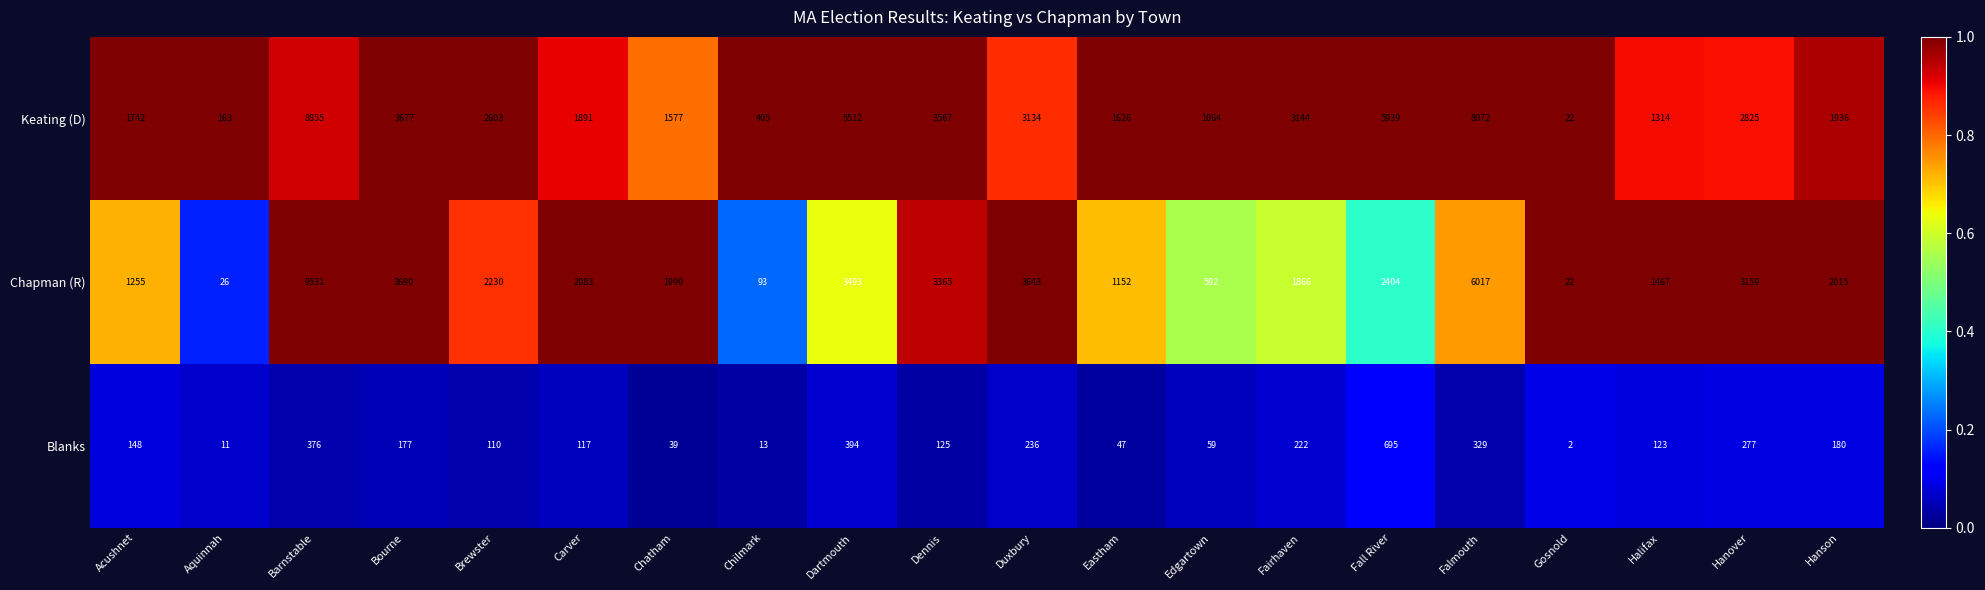

Which series changed the most between Fairhaven and Falmouth?

Keating (D)